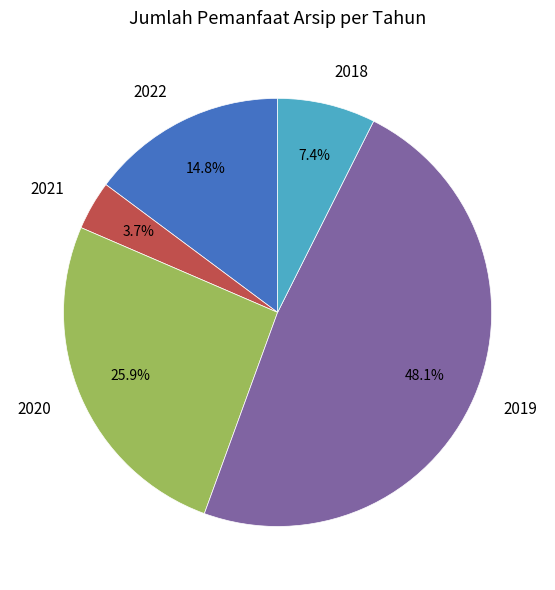

Approximately how many times larger is the value at 2018 compared to 2020?

0.3